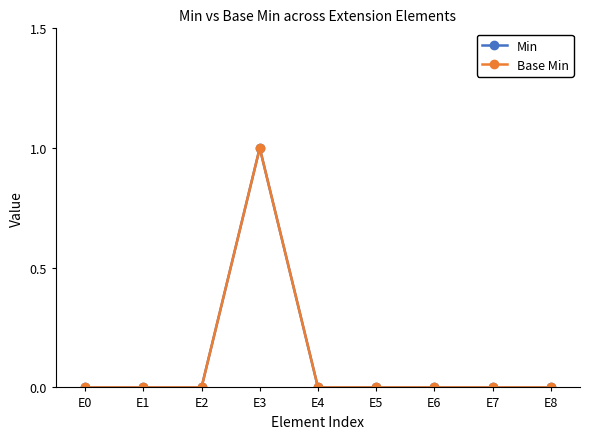

Reading right to left, what are all the values shown in this chart?

Min: E8=0	E7=0	E6=0	E5=0	E4=0	E3=1	E2=0	E1=0	E0=0
Base Min: E8=0	E7=0	E6=0	E5=0	E4=0	E3=1	E2=0	E1=0	E0=0